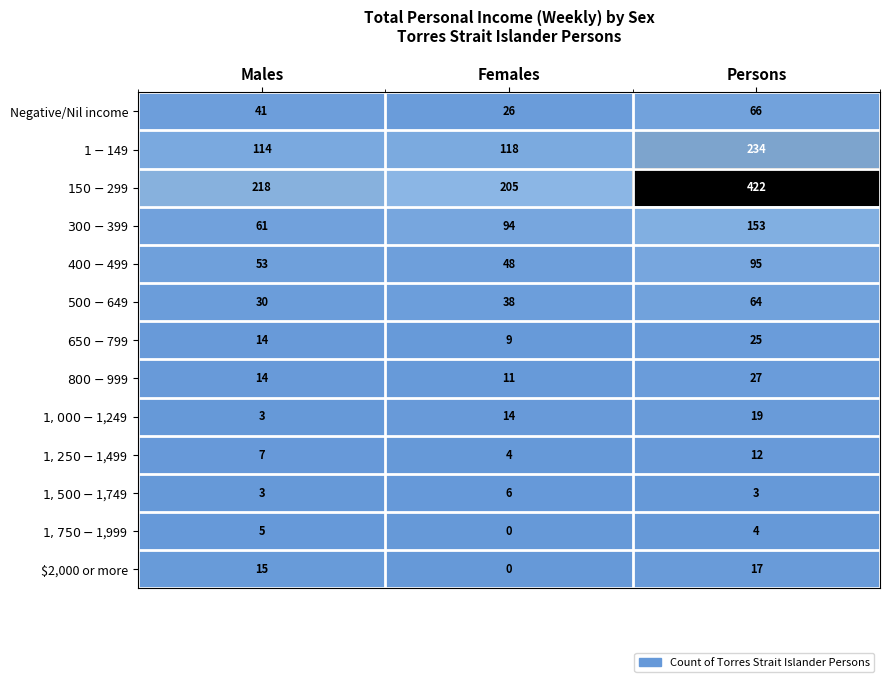

At Persons, list the series in order from largest to smallest.

$150-$299, $1-$149, $300-$399, $400-$499, Negative/Nil income, $500-$649, $800-$999, $650-$799, $1,000-$1,249, $2,000 or more, $1,250-$1,499, $1,750-$1,999, $1,500-$1,749